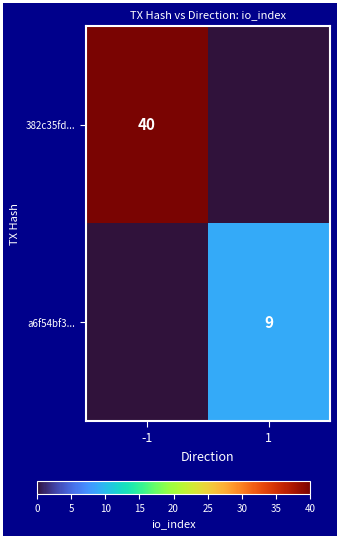

Is the value of a6f54bf3... at 1 greater than the value of 382c35fd... at -1?

No